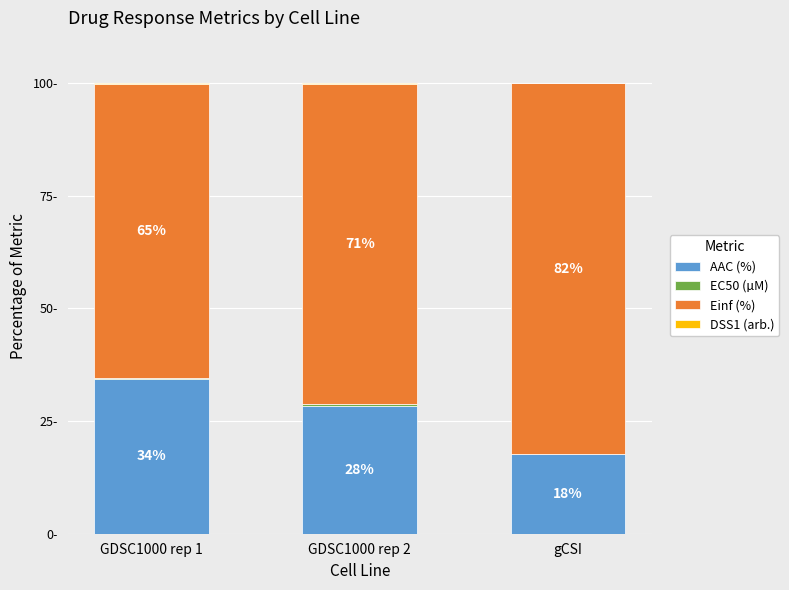

At which category is the sum across all series the highest?

GDSC1000 rep 1